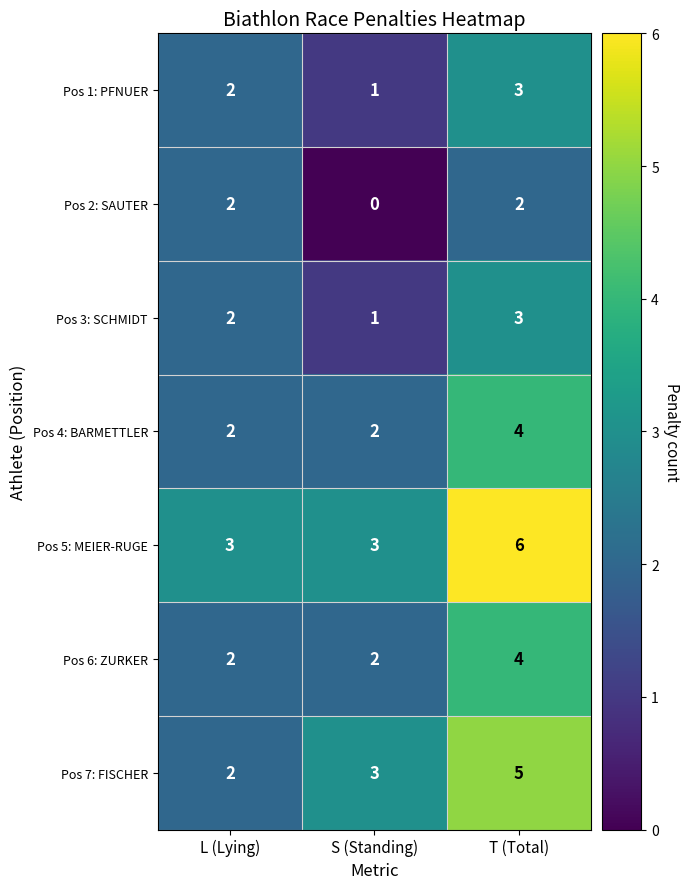

What is the difference between the maximum and minimum values in the Pos 7: FISCHER series?

3